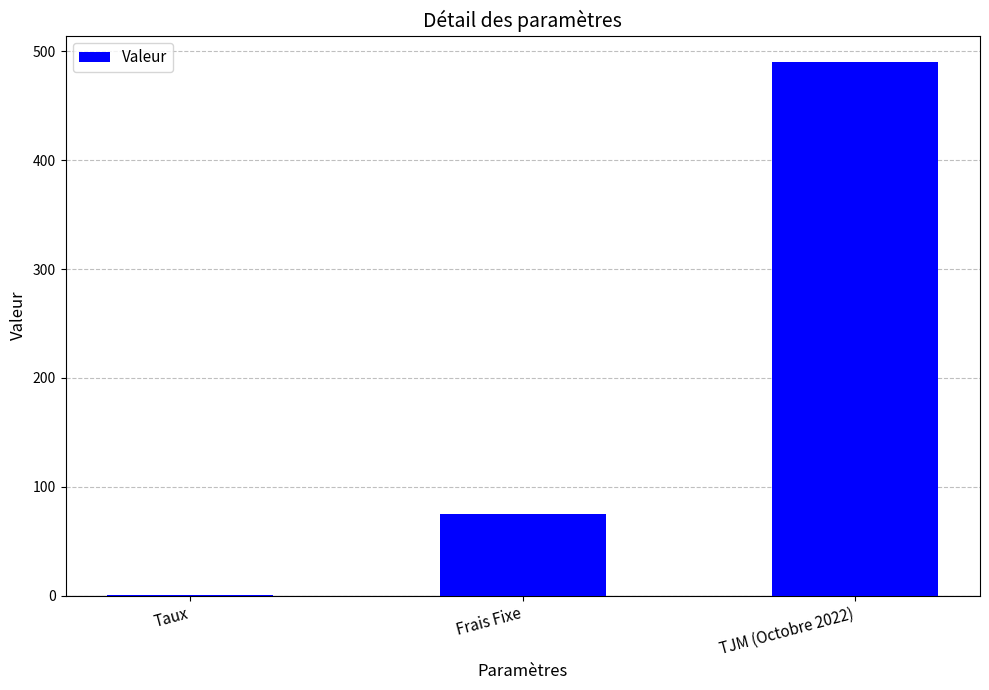

What is the maximum value shown in the chart?

490.0